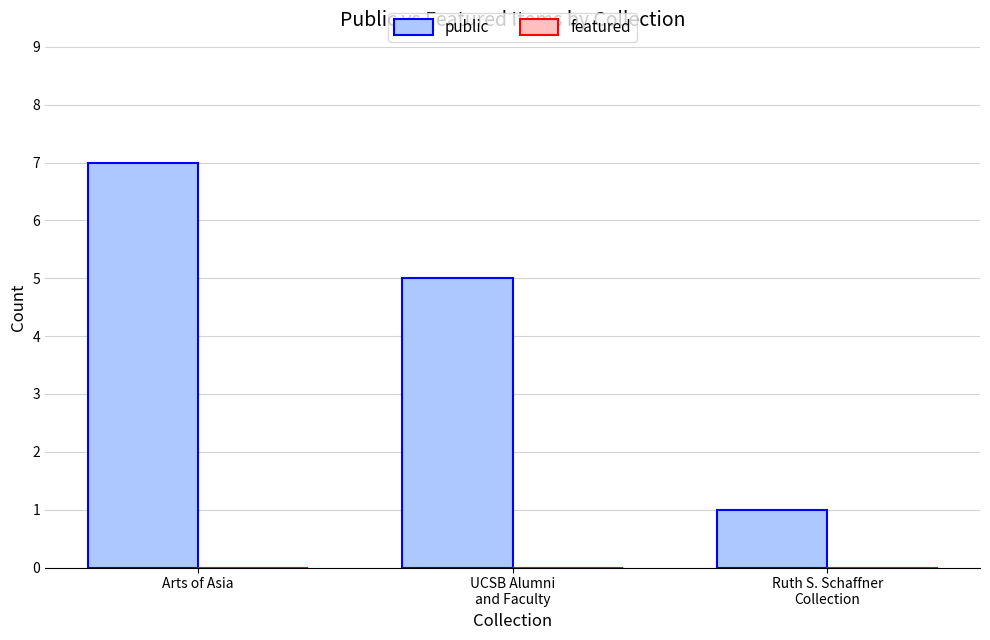

Which category has the highest value across all series?

Arts of Asia